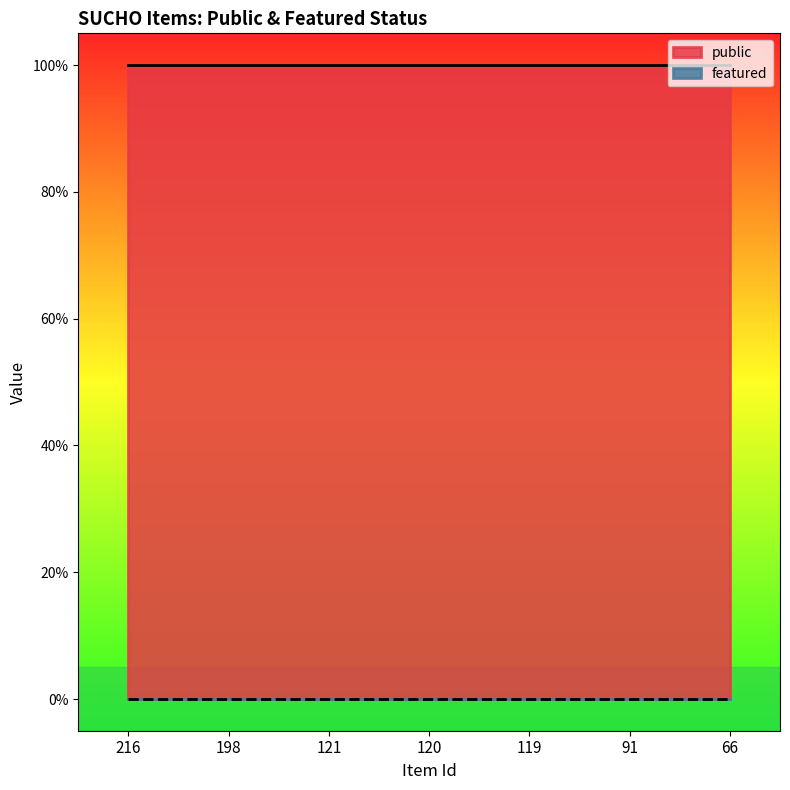

True or false: public and featured cross at least once.

False